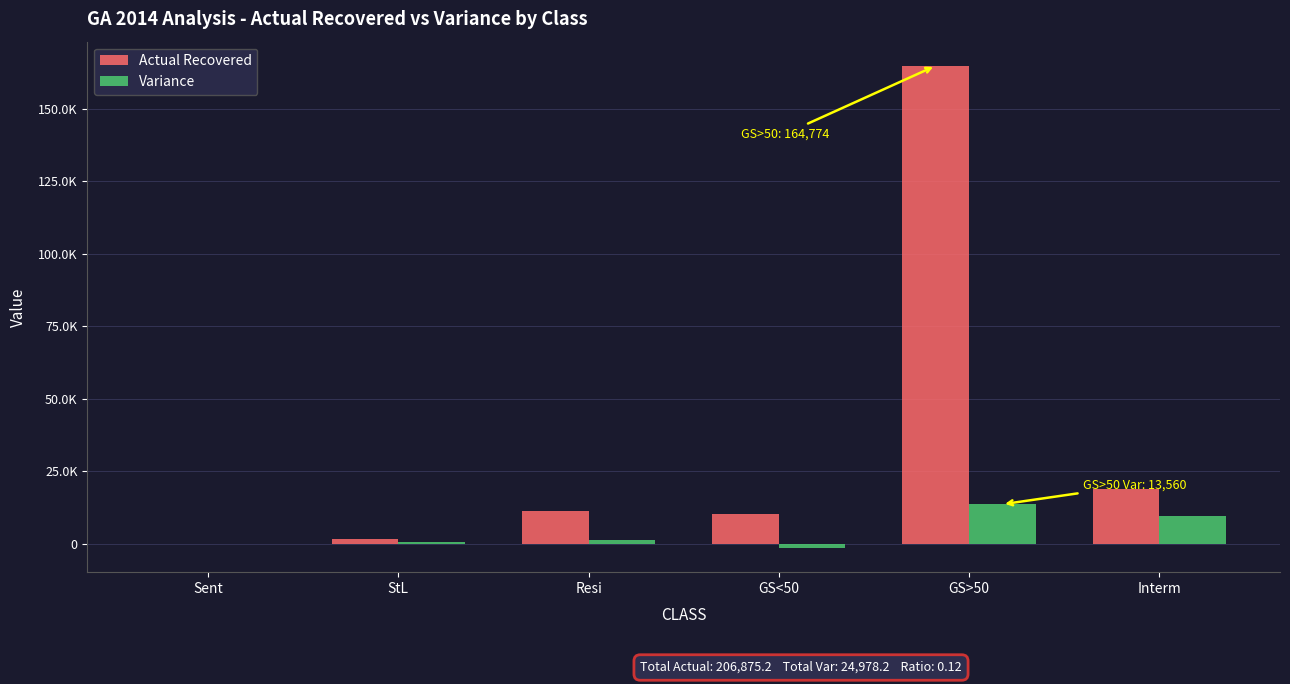

Are the bars grouped side by side (vs. stacked)?

Yes